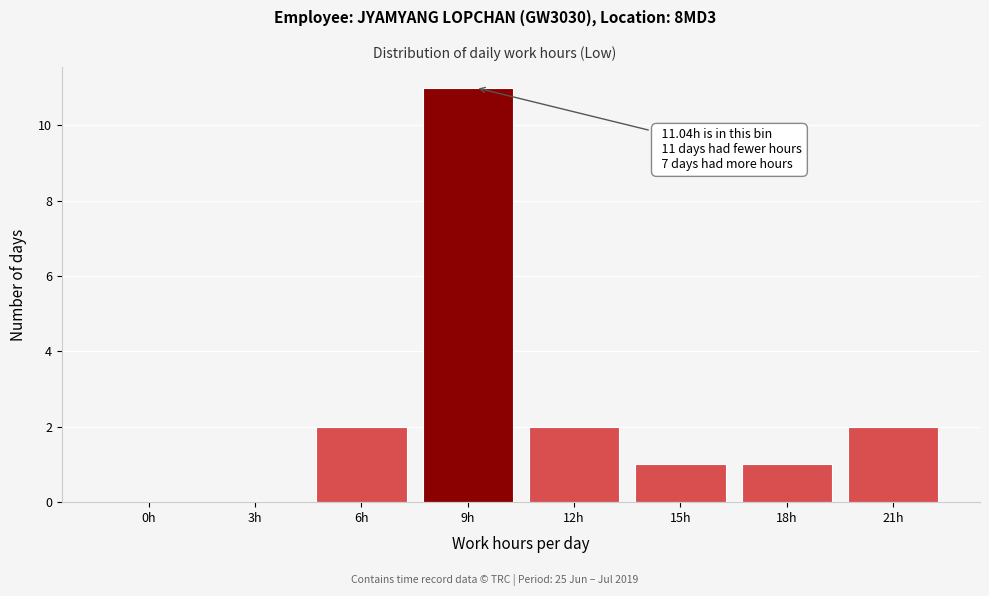

Reading right to left, transcribe all the data shown in this chart.

21h=2	18h=1	15h=1	12h=2	9h=11	6h=2	3h=0	0h=0